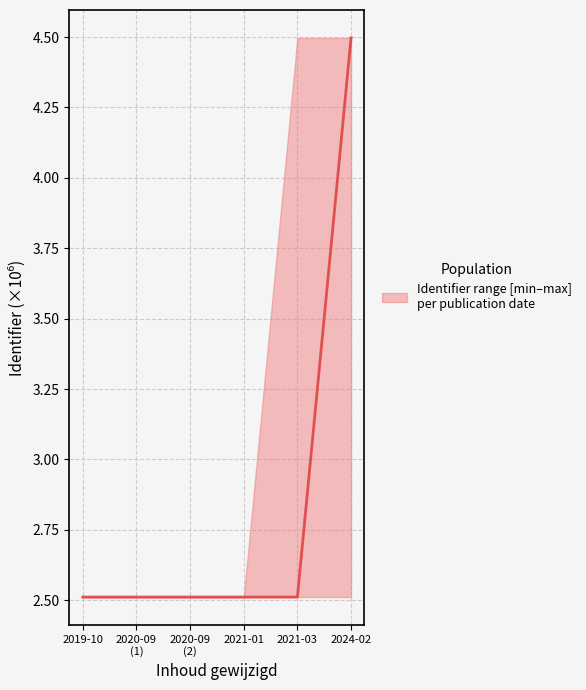

Which category has the lowest value across all series?

2019-10